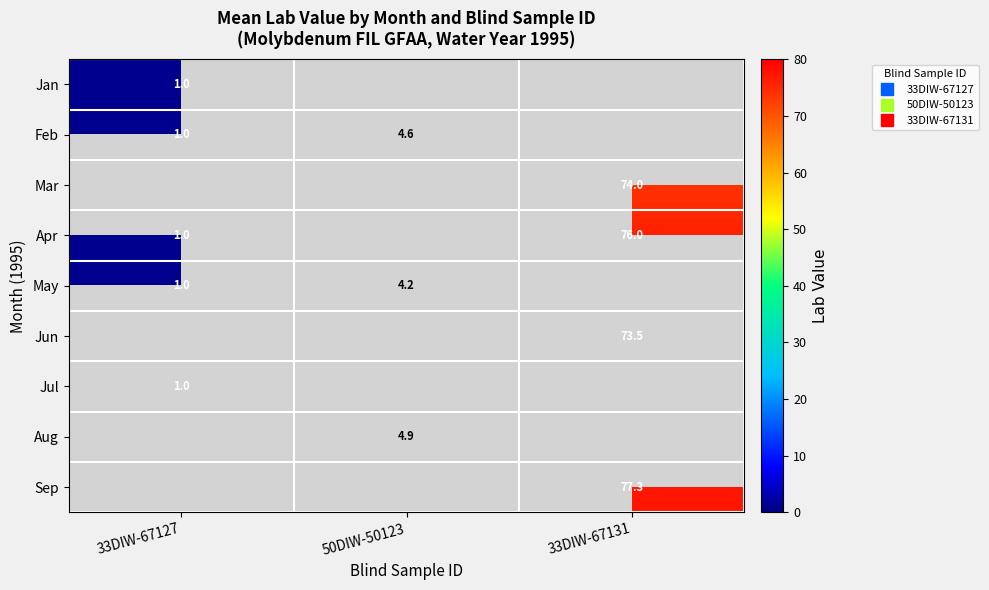

How many data points in Aug are above 4?

1